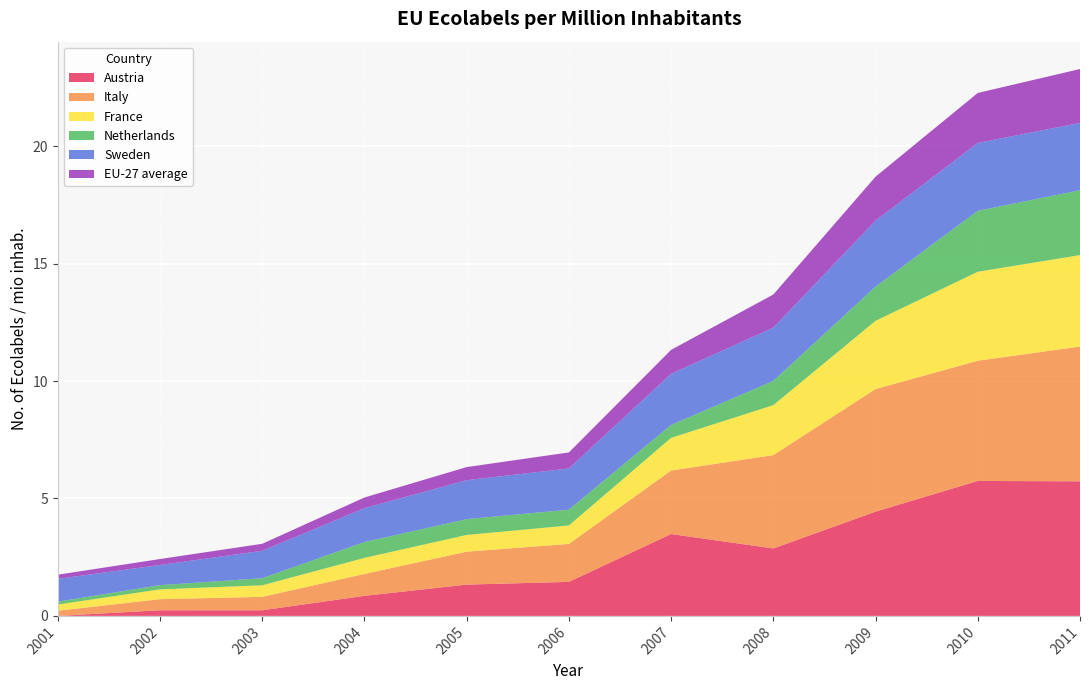

Reading left to right, list all the values displayed in this chart.

Austria: 2001=0.0	2002=0.2	2003=0.2	2004=0.9	2005=1.3	2006=1.4	2007=3.5	2008=2.9	2009=4.4	2010=5.7	2011=5.7
Italy: 2001=0.2	2002=0.5	2003=0.6	2004=0.9	2005=1.4	2006=1.6	2007=2.7	2008=4.0	2009=5.2	2010=5.1	2011=5.7
France: 2001=0.3	2002=0.4	2003=0.5	2004=0.7	2005=0.7	2006=0.8	2007=1.4	2008=2.1	2009=2.9	2010=3.8	2011=3.9
Netherlands: 2001=0.1	2002=0.2	2003=0.3	2004=0.7	2005=0.7	2006=0.7	2007=0.5	2008=1.0	2009=1.5	2010=2.6	2011=2.8
Sweden: 2001=1.0	2002=0.9	2003=1.2	2004=1.4	2005=1.7	2006=1.8	2007=2.2	2008=2.3	2009=2.8	2010=2.9	2011=2.9
EU-27 average: 2001=0.2	2002=0.3	2003=0.3	2004=0.5	2005=0.6	2006=0.7	2007=1.0	2008=1.4	2009=1.9	2010=2.1	2011=2.3